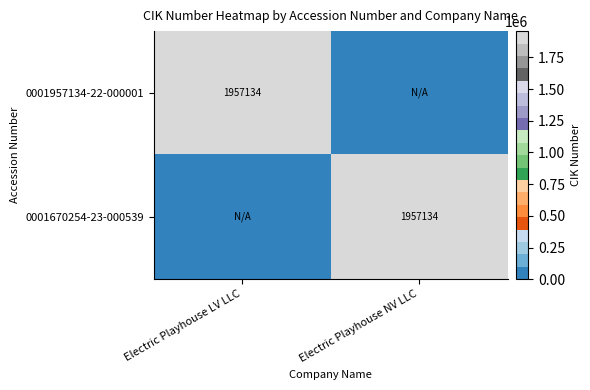

The value of 0001957134-22-000001 at Electric Playhouse LV LLC is 537438. True or false?

False